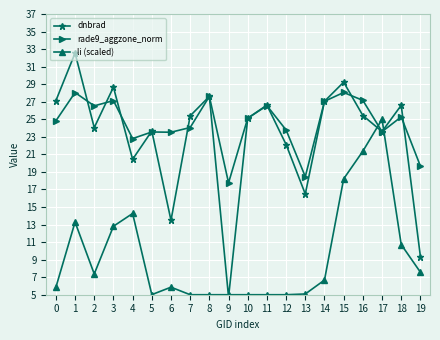

At which category does rade9_aggzone_norm reach its first local peak?

1